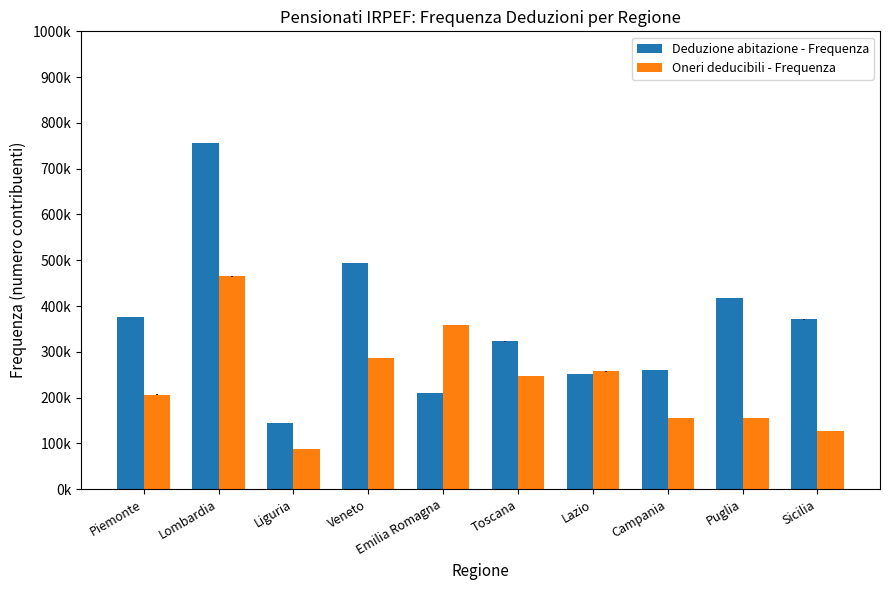

What are all the series names shown in the legend?

Deduzione abitazione - Frequenza, Oneri deducibili - Frequenza